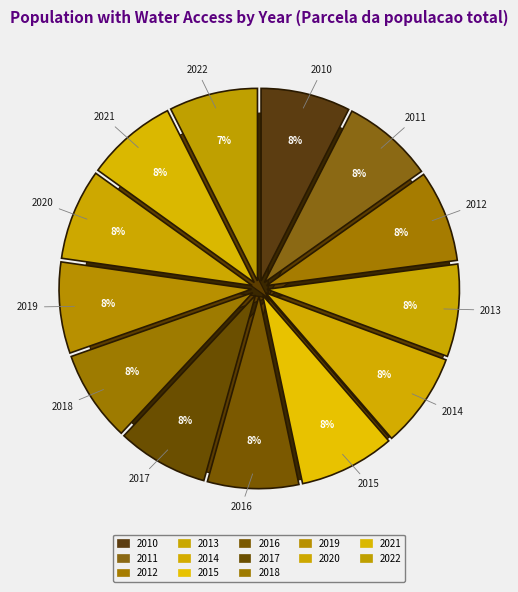

How many segments does this pie chart have?

13